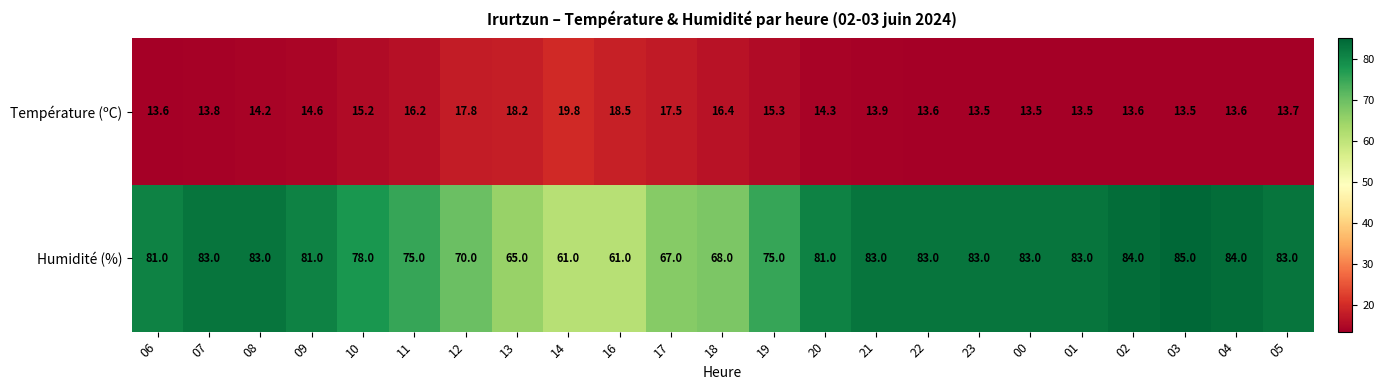

True or false: Humidité (%) has a value of 61.0 at 16.

True